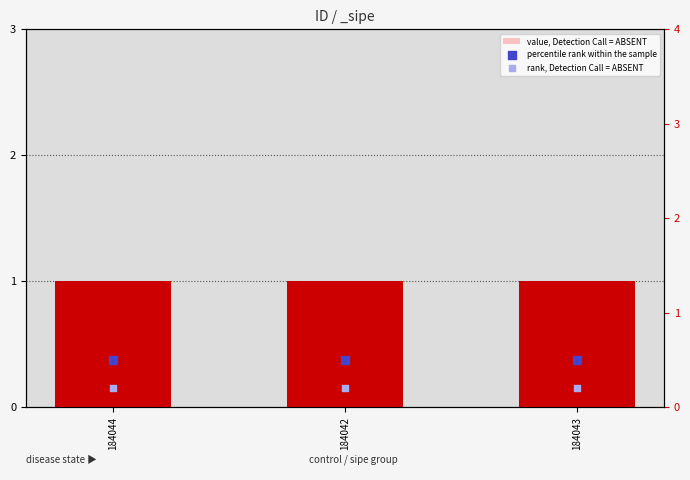

Which series has the largest total across all categories?

value, Detection Call = ABSENT